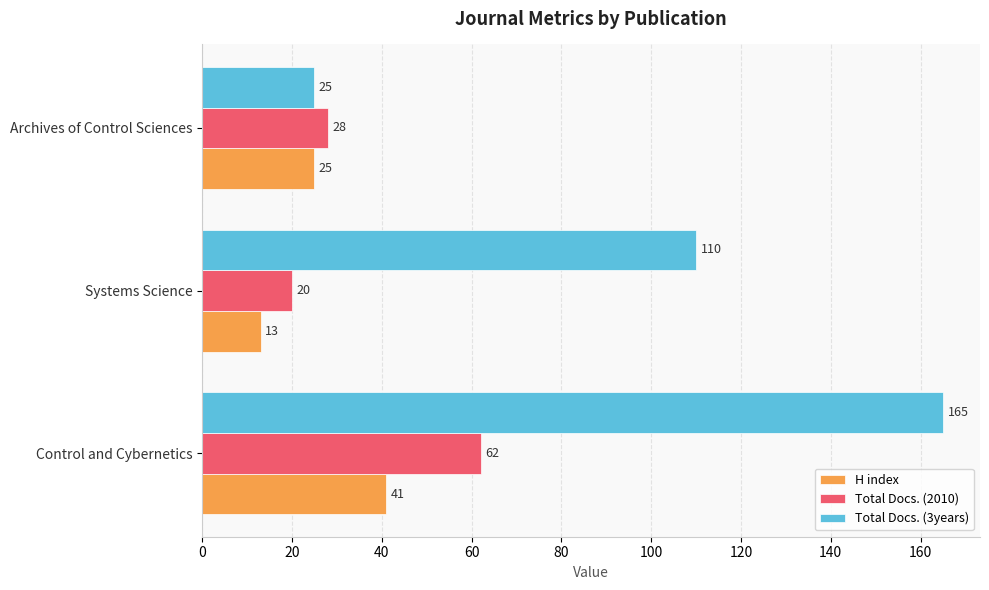

At which category does the chart reach its peak across all series?

Control and Cybernetics